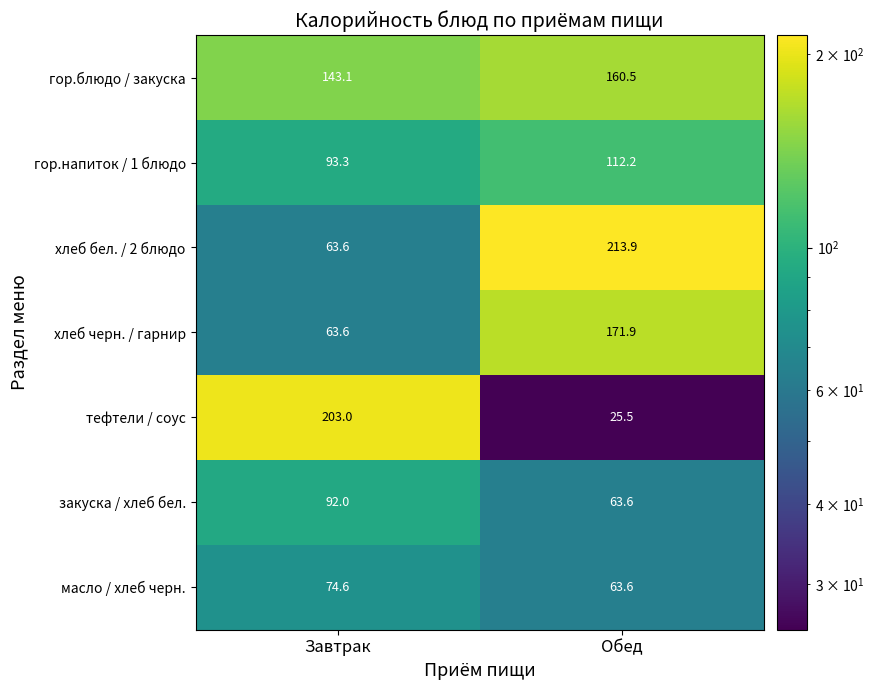

Reading left to right, extract all data points from this chart.

гор.блюдо / закуска: 143.1	160.5
гор.напиток / 1 блюдо: 93.3	112.2
хлеб бел. / 2 блюдо: 63.6	213.9
хлеб черн. / гарнир: 63.6	171.9
тефтели / соус: 203.0	25.5
закуска / хлеб бел.: 92.0	63.6
масло / хлеб черн.: 74.6	63.6